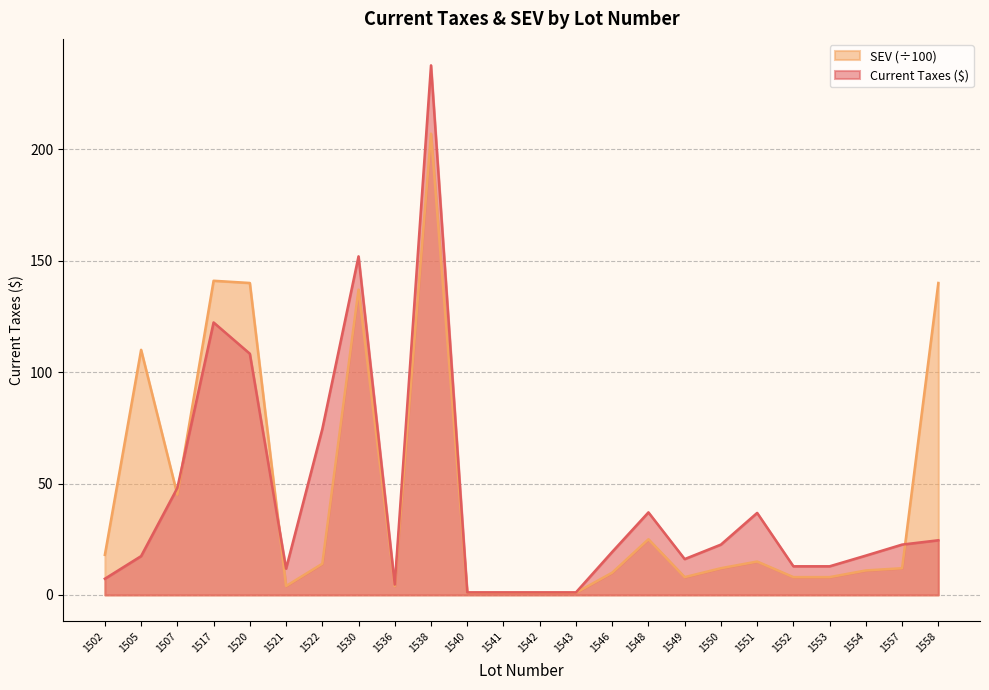

What are all the series names shown in the legend?

SEV (÷100), Current Taxes ($)